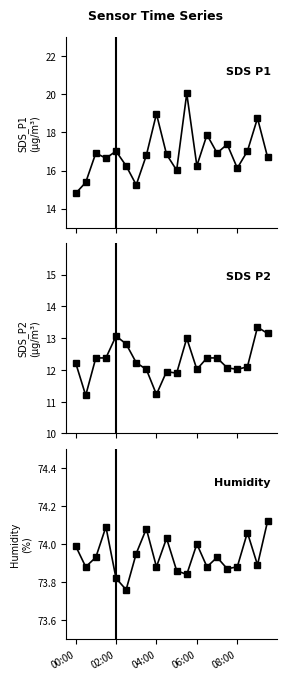

Is it true that BME280_humidity equals 106.6 at 11?

False